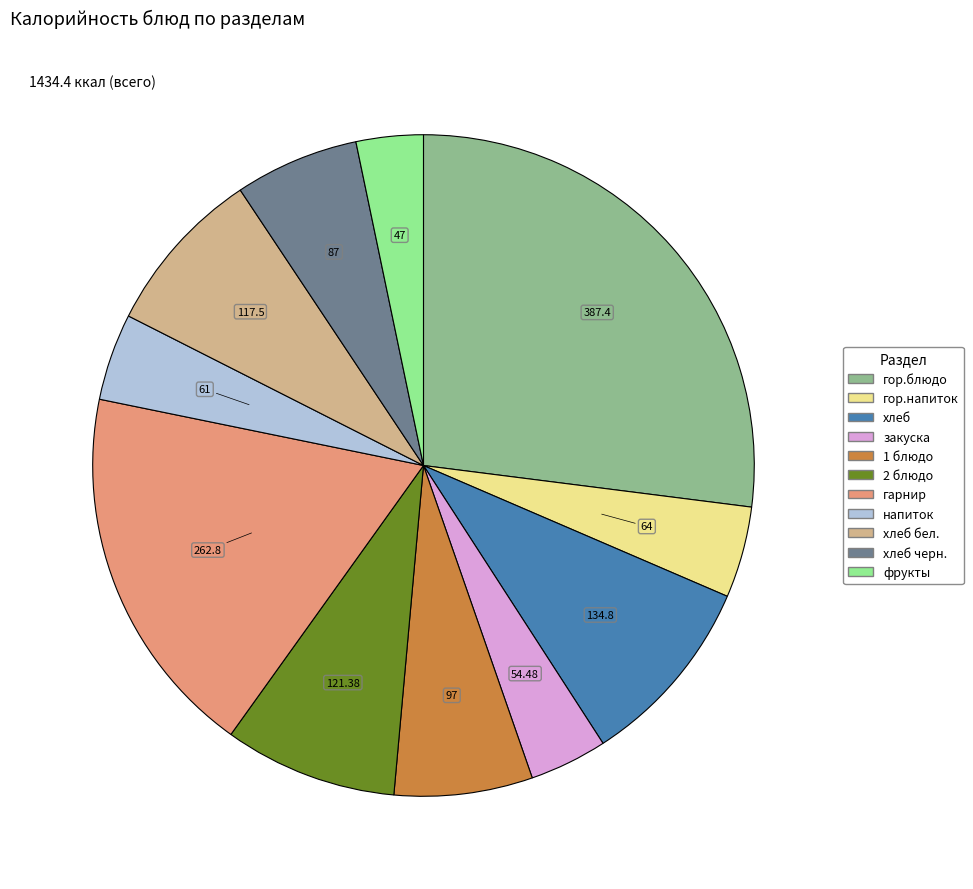

Count the number of slices in the pie.

11